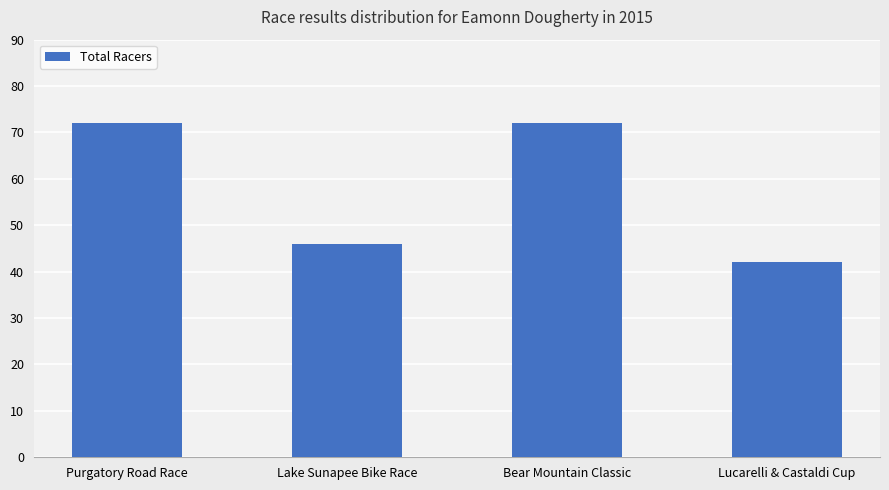

Which label corresponds to the smallest value in the chart?

Lucarelli & Castaldi Cup